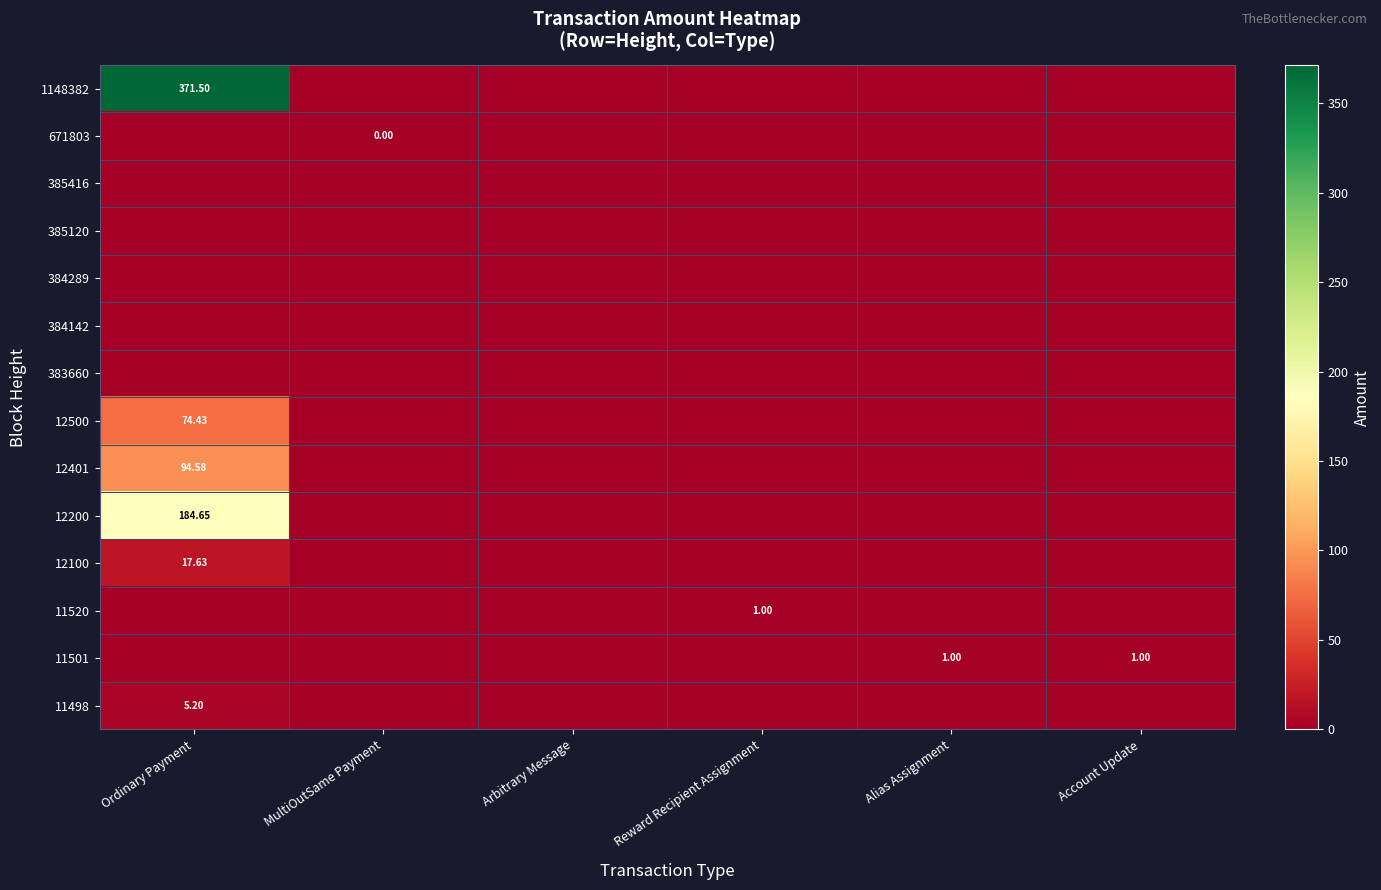

What is the difference between the highest and lowest values at Ordinary Payment?

371.5